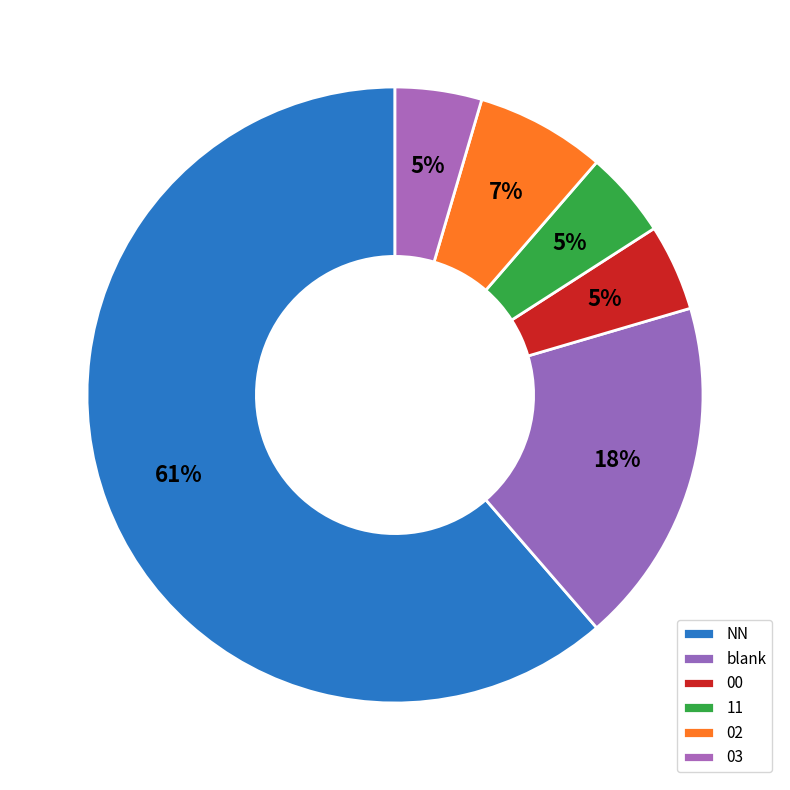

Does any single category account for the majority?

Yes